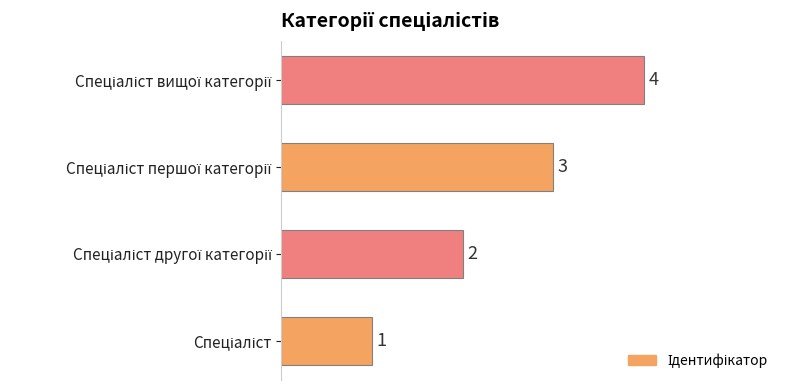

How many values are between 2 and 4?

3